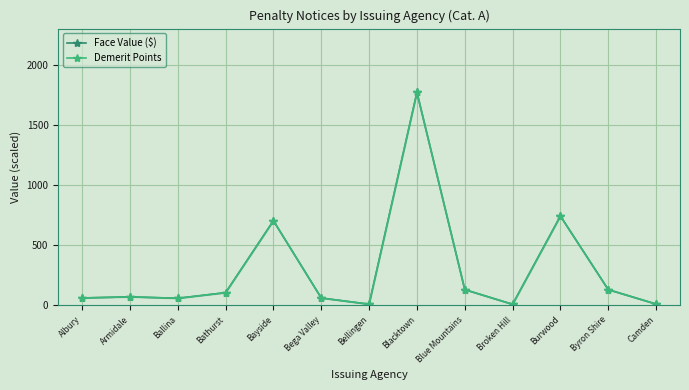

Rank the categories by Demerit Points value from highest to lowest.

Blacktown, Burwood, Bayside, Blue Mountains, Byron Shire, Bathurst, Armidale, Albury, Bega Valley, Ballina, Camden, Bellingen, Broken Hill